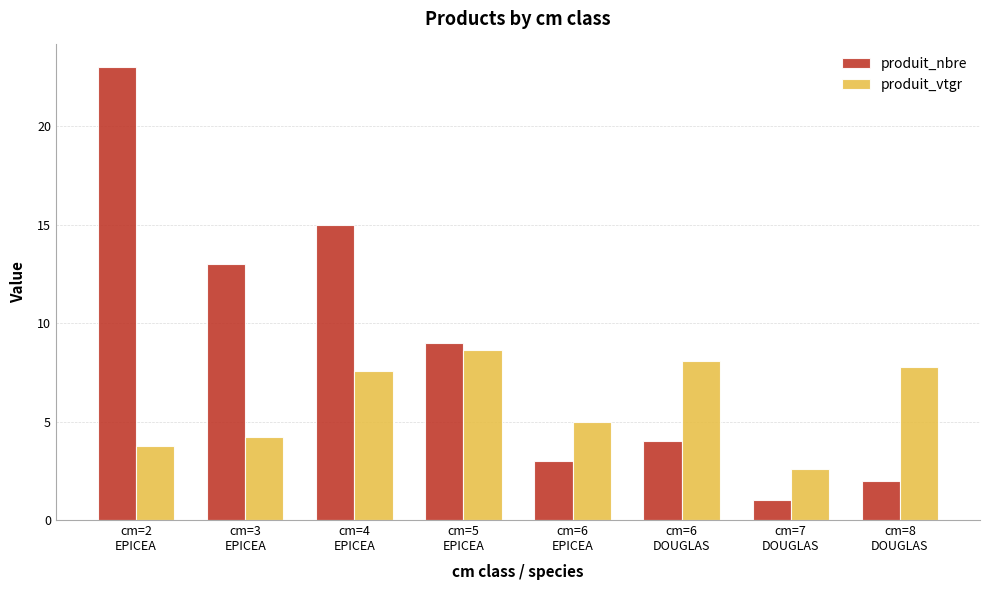

Does the chart contain any negative values?

No